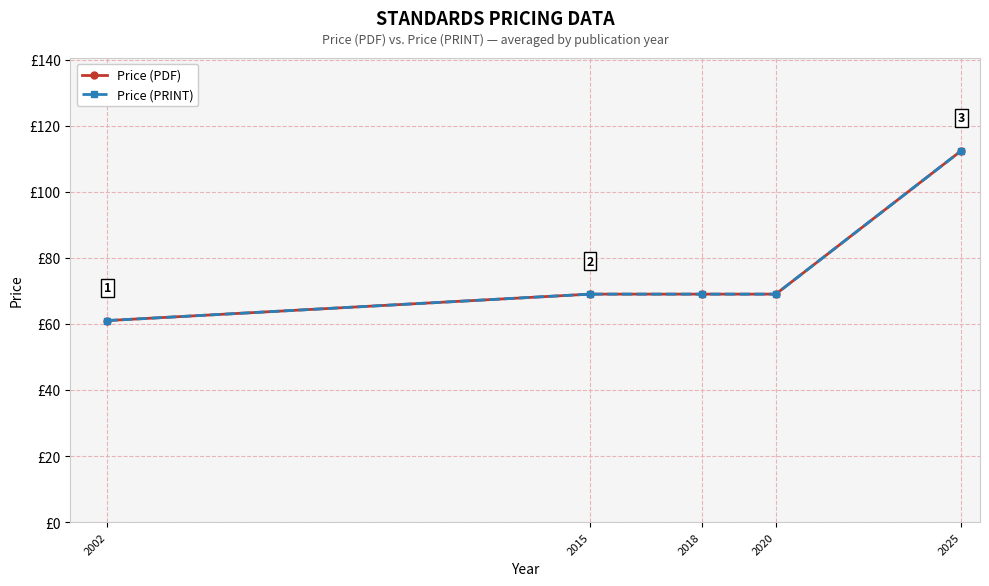

Reading left to right, extract all data points from this chart.

Price (PDF): 2002=61.0	2015=69.0	2018=69.0	2020=69.0	2025=112.4
Price (PRINT): 2002=61.0	2015=69.0	2018=69.0	2020=69.0	2025=112.4